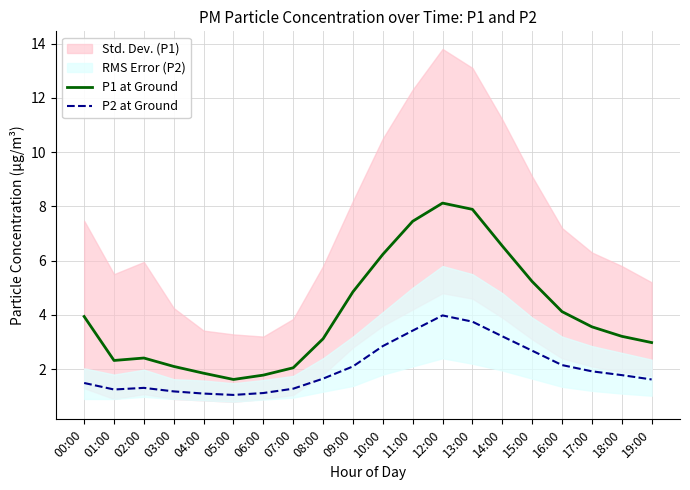

True or false: P2 at Ground and P1 at Ground intersect in this chart.

False